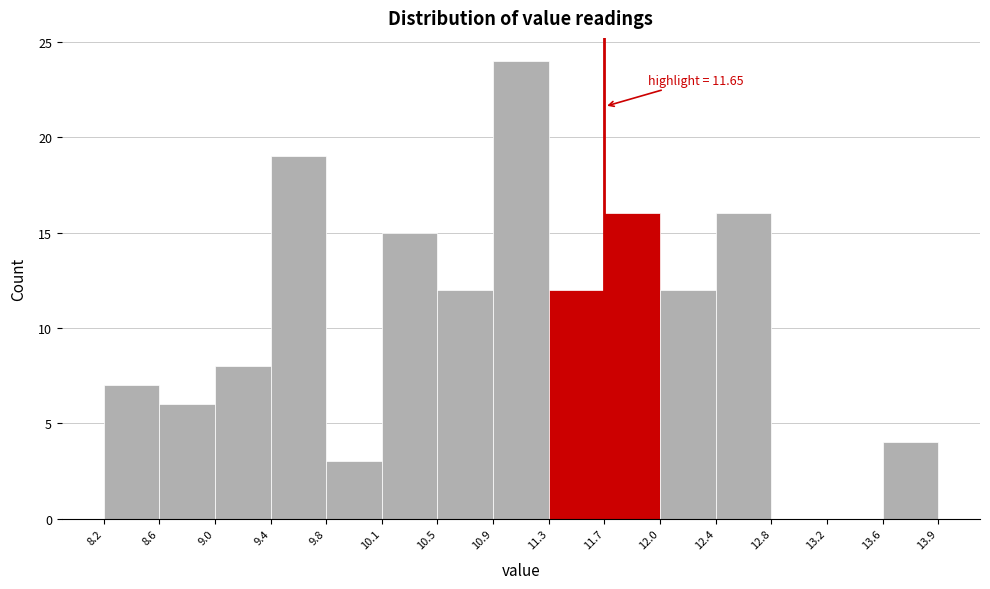

Over which range of the x-axis is the bar tallest?

10.9 to 11.3